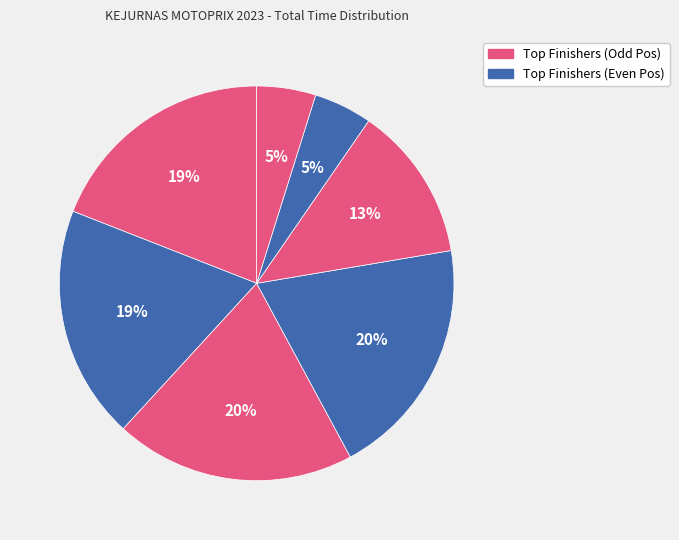

How many segments does this pie chart have?

7